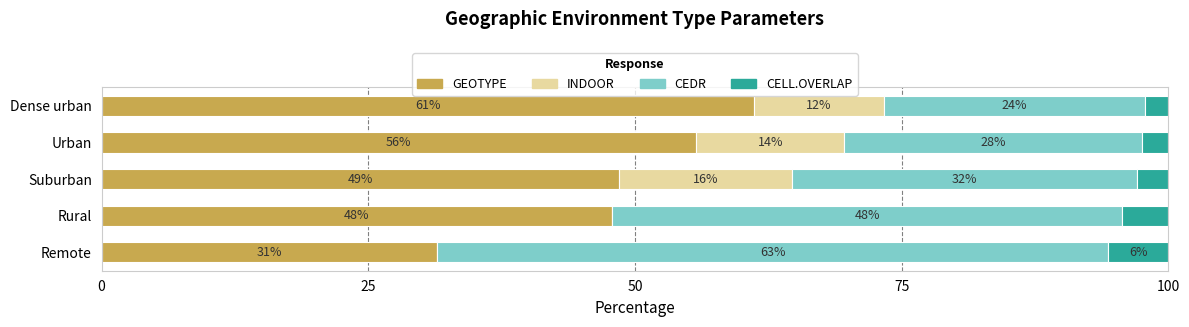

What is the average value of the CELL.OVERLAP series?

3.5